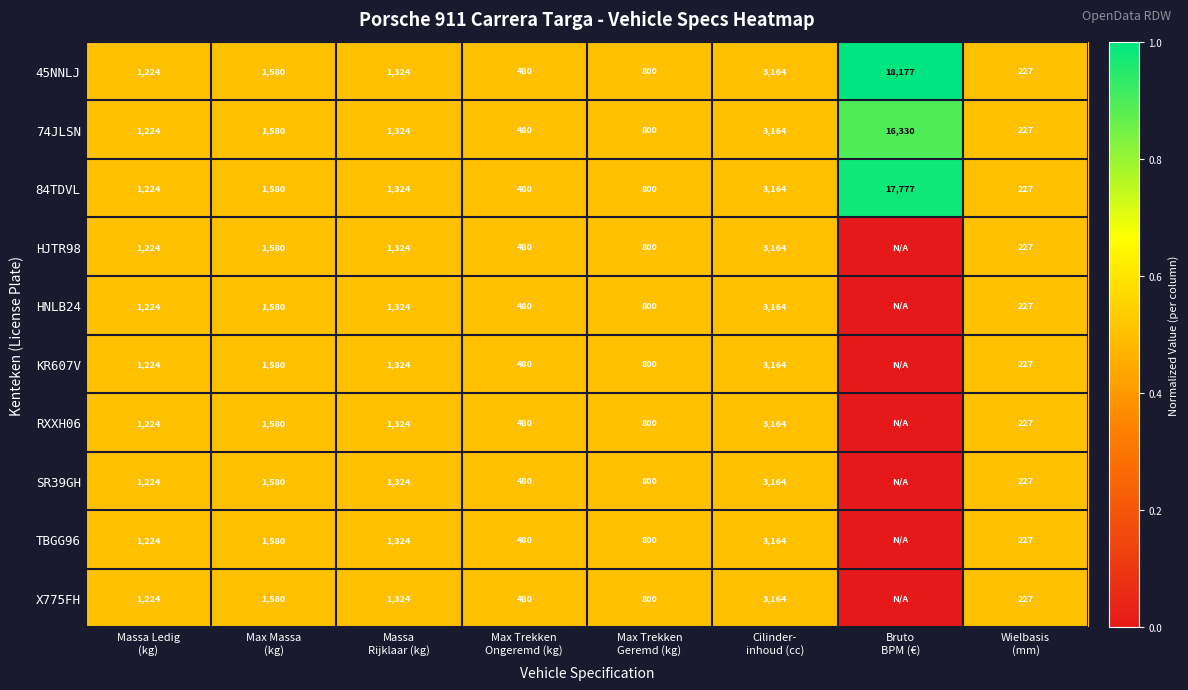

What is the difference between the second highest and second lowest values in the 74JLSN series?

2684